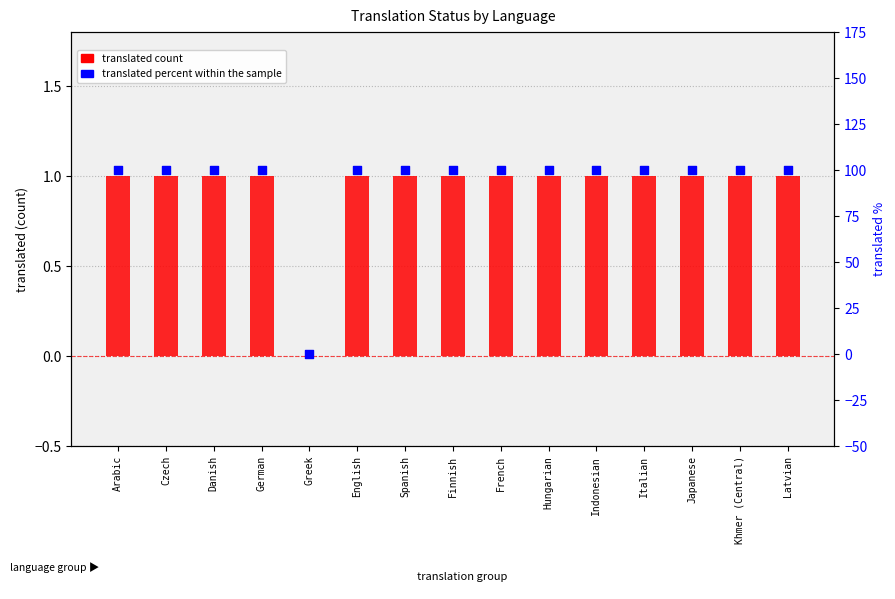

Which series reaches the minimum Y coordinate?

translated count